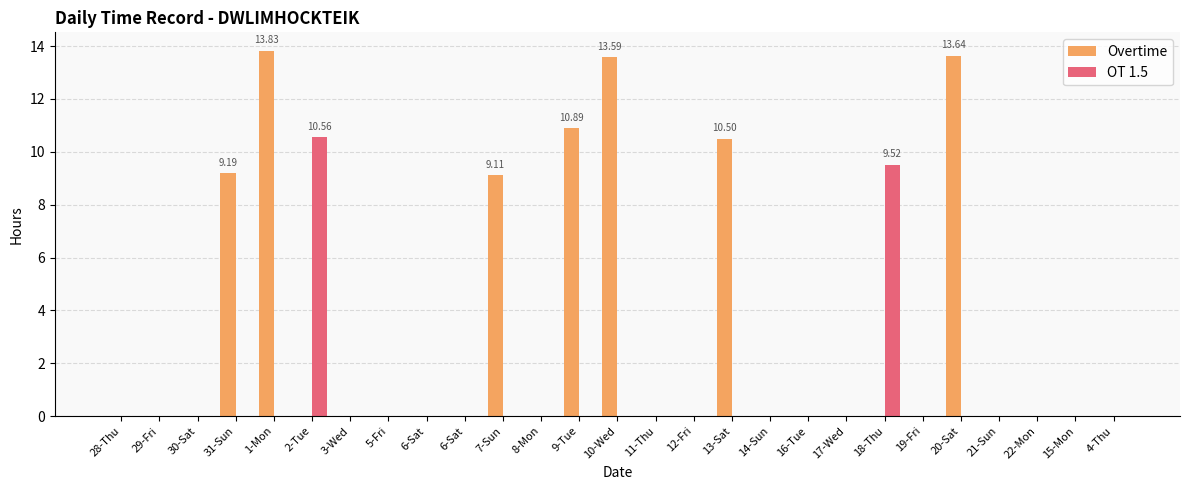

Between 10-Wed and 8-Mon, which is larger?

10-Wed